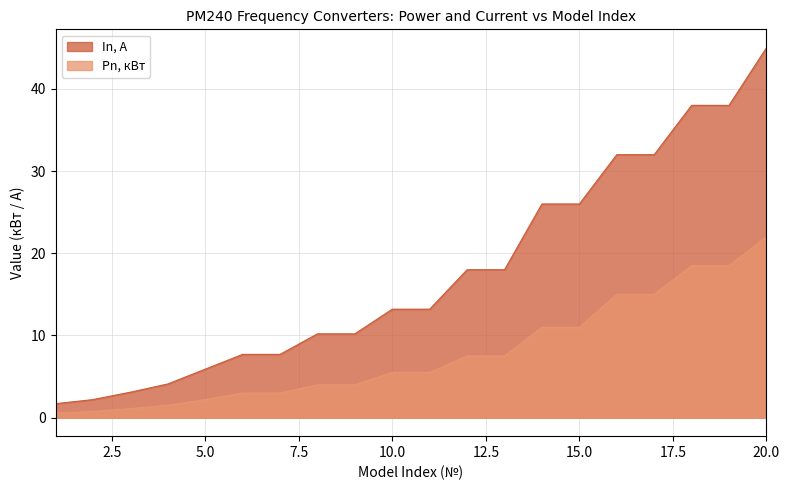

List the series in order of their overall mean, lowest first.

Pn, кВт, In, А